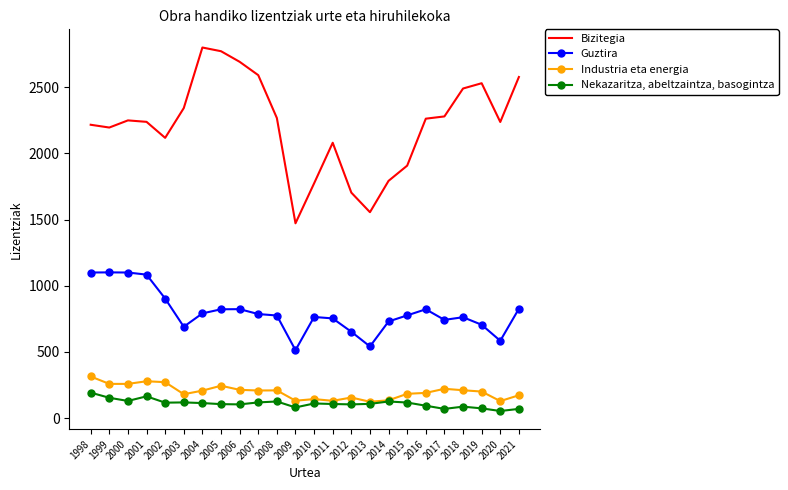

At how many categories does at least one series exceed 1025?

24